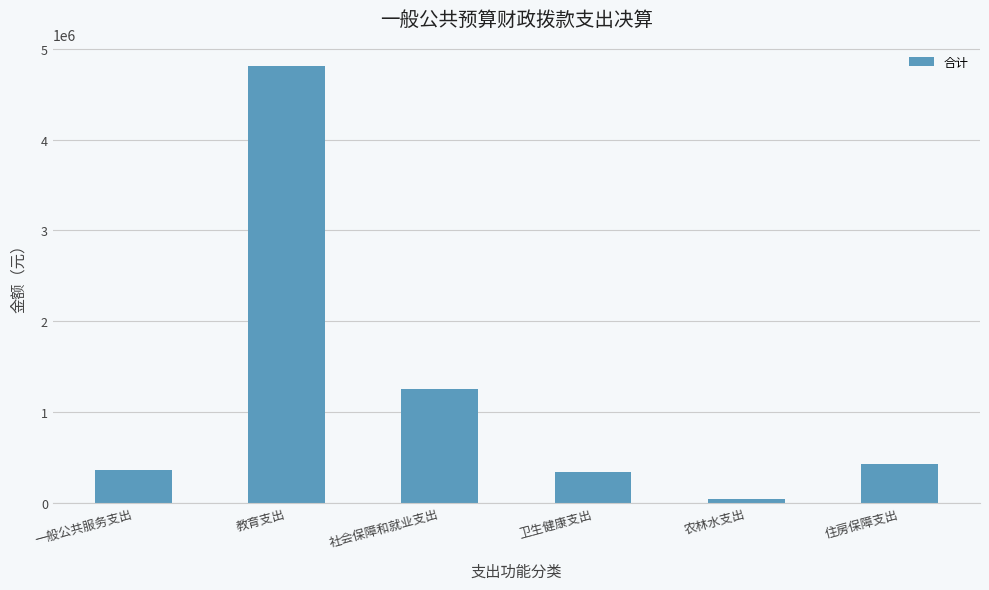

At which label does the data first exceed 424775?

教育支出